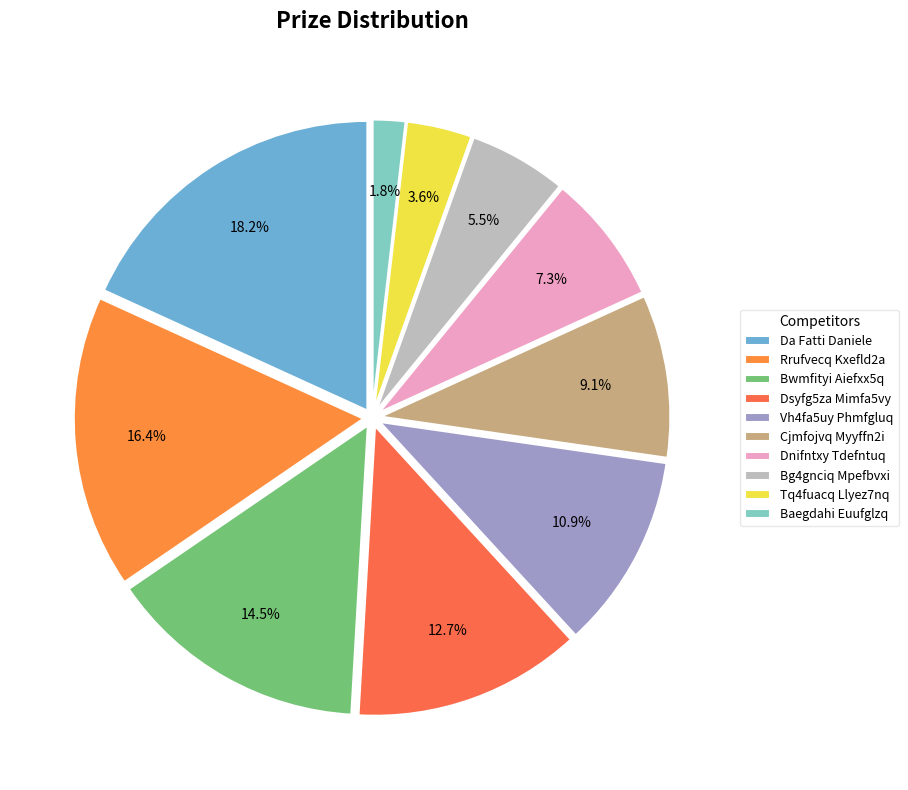

What is the change in value from Bwmfityi Aiefxx5q to Dnifntxy Tdefntuq?

-400